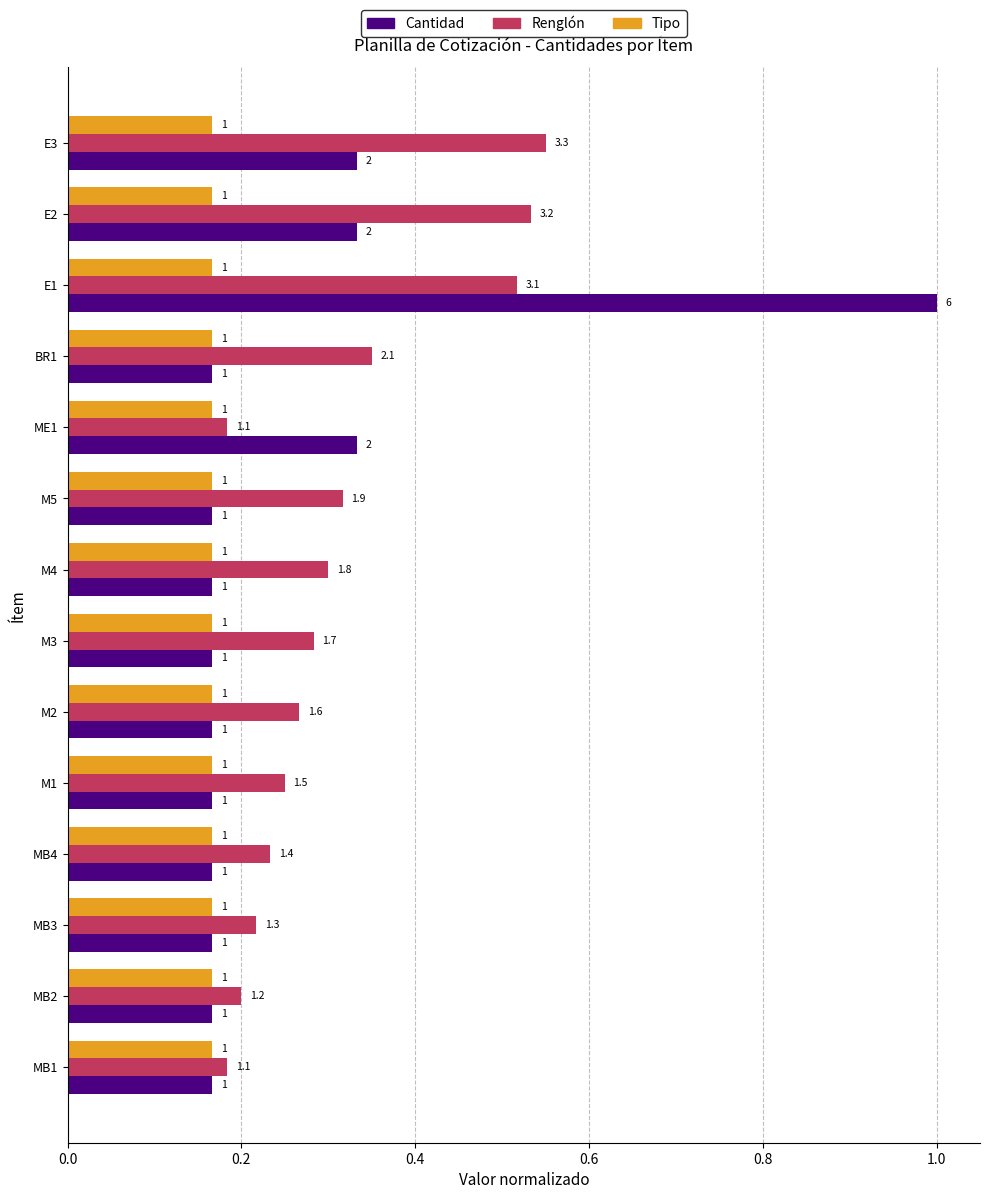

Which label corresponds to the largest value in the chart?

E1